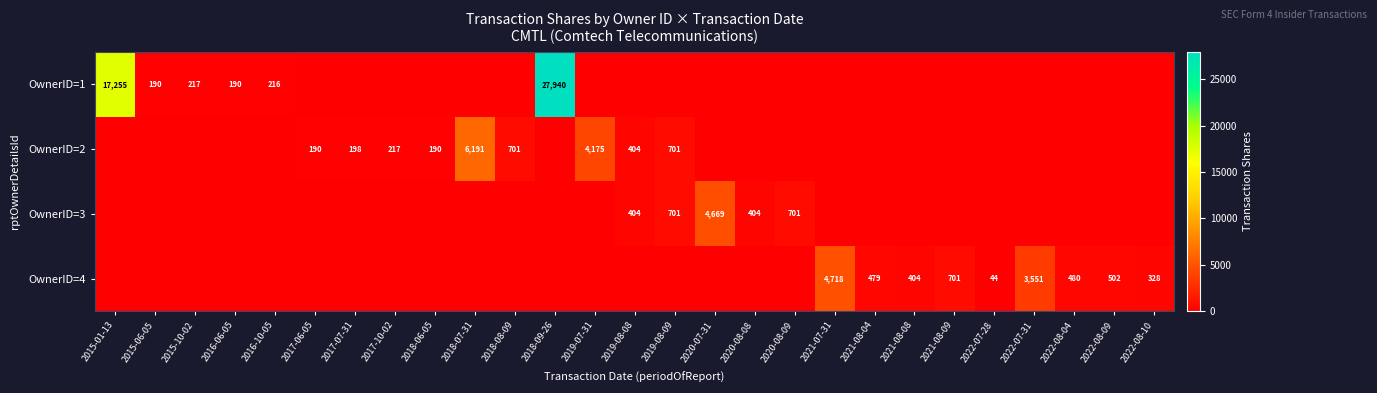

What is the spread (max minus min) of values at 2021-07-31?

4718